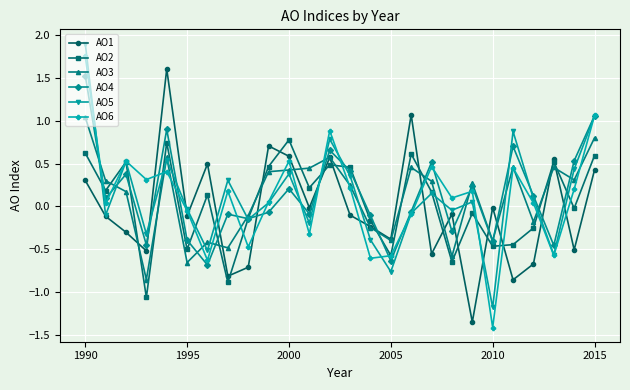

What is the minimum value for AO2?

-1.1